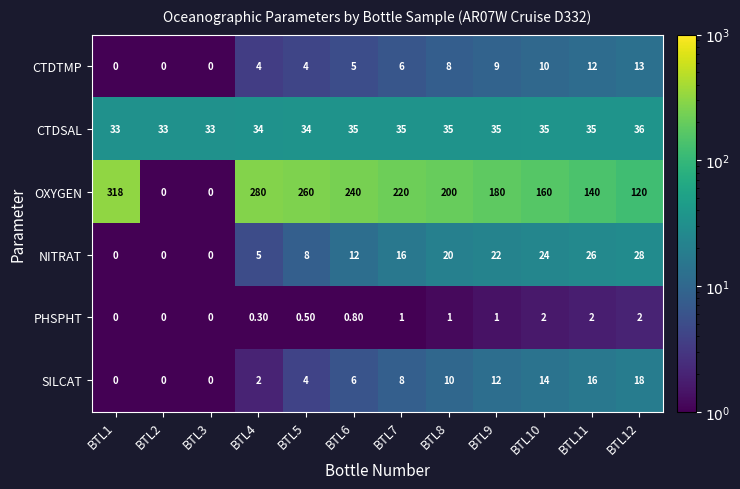

List the series in order of their peak value, lowest first.

PHSPHT, CTDTMP, SILCAT, NITRAT, CTDSAL, OXYGEN